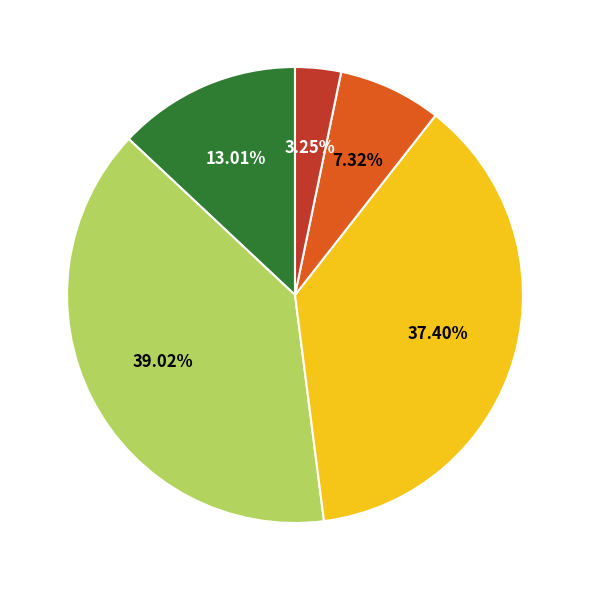

Does any single category account for the majority?

No